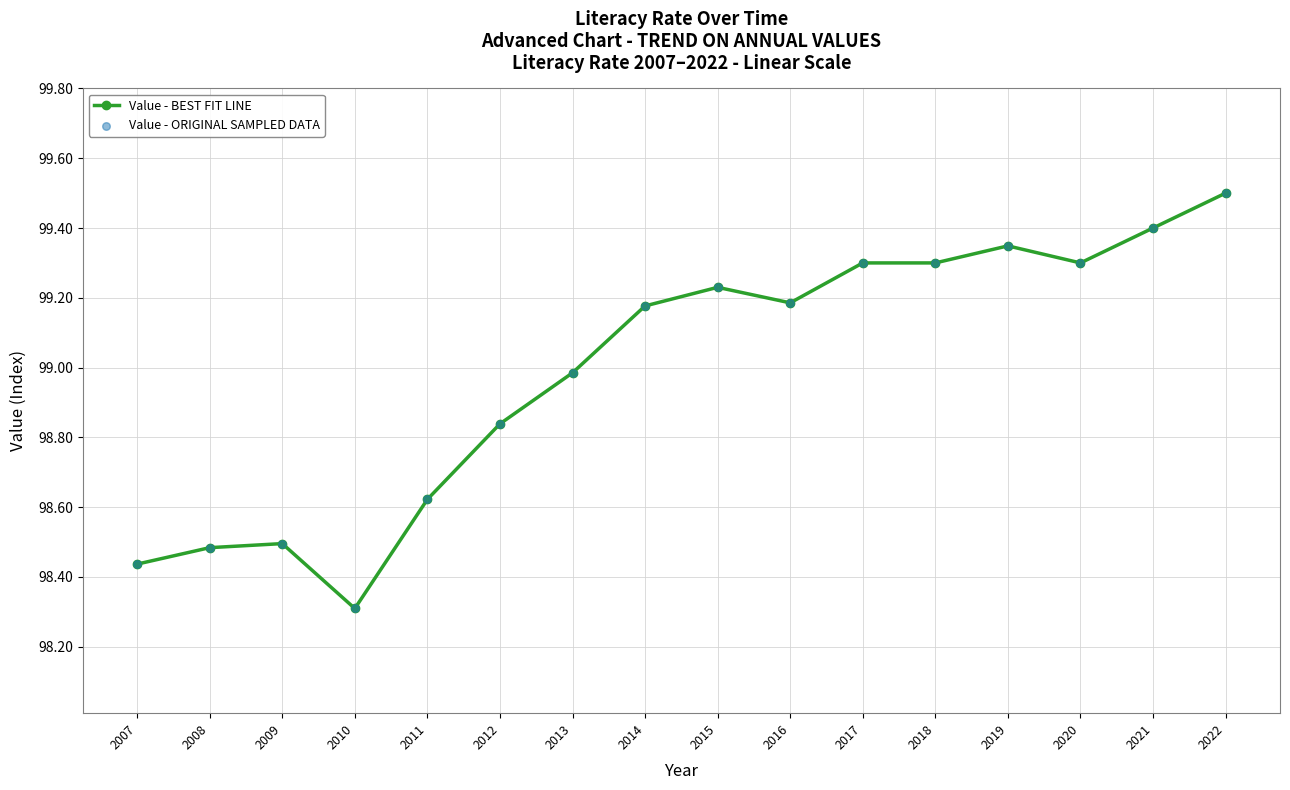

What is the minimum value shown in the chart?

98.3